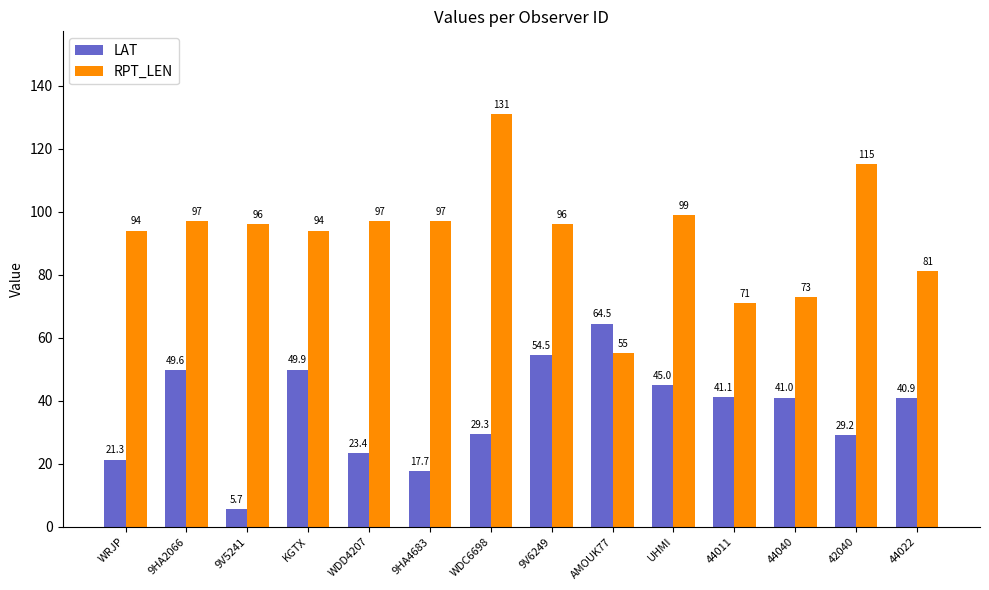

List the series in order of their peak value, highest first.

RPT_LEN, LAT